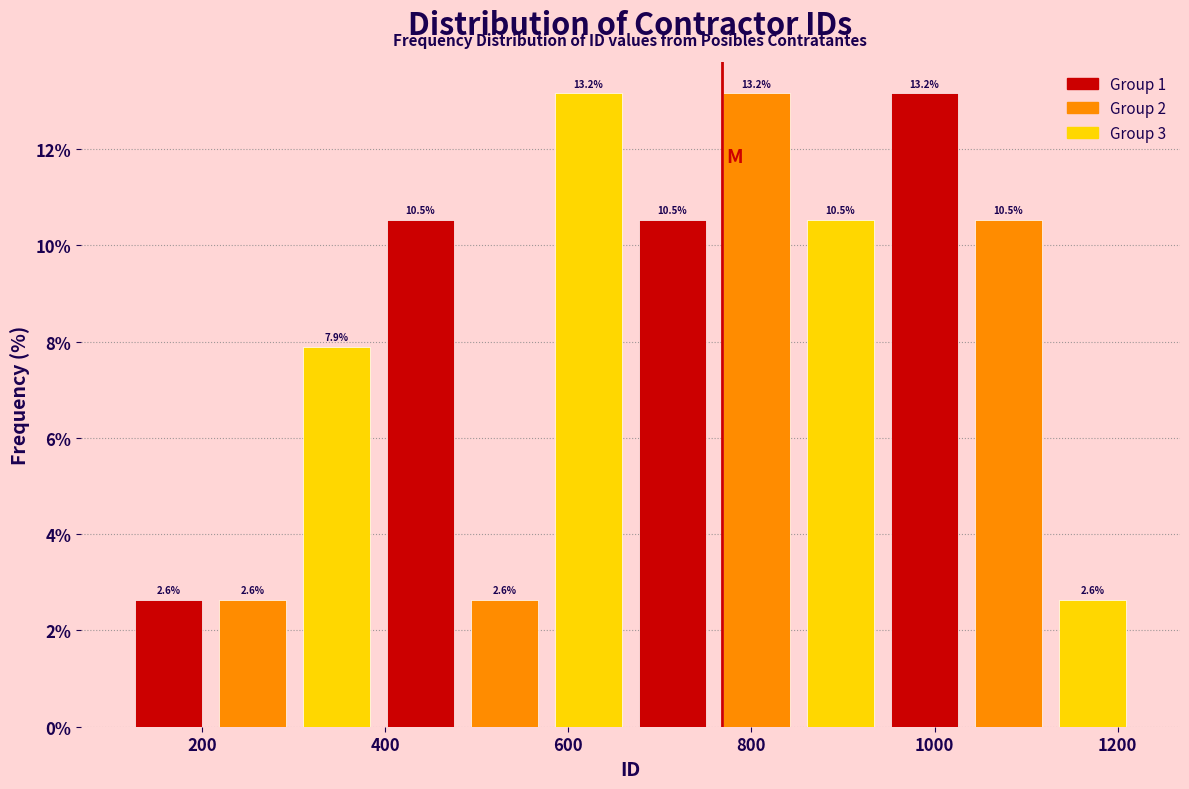

Reading left to right, list every bar in this chart as the range it spans on the x-axis followed by its height. The bar edges are not printed on the chart, so give them approximately, as read against the axis.

120 to 200: 2.6
200 to 300: 2.6
300 to 400: 7.9
400 to 480: 10.5
480 to 580: 2.6
580 to 660: 13.2
660 to 760: 10.5
760 to 860: 13.2
860 to 940: 10.5
940 to 1040: 13.2
1040 to 1120: 10.5
1120 to 1220: 2.6